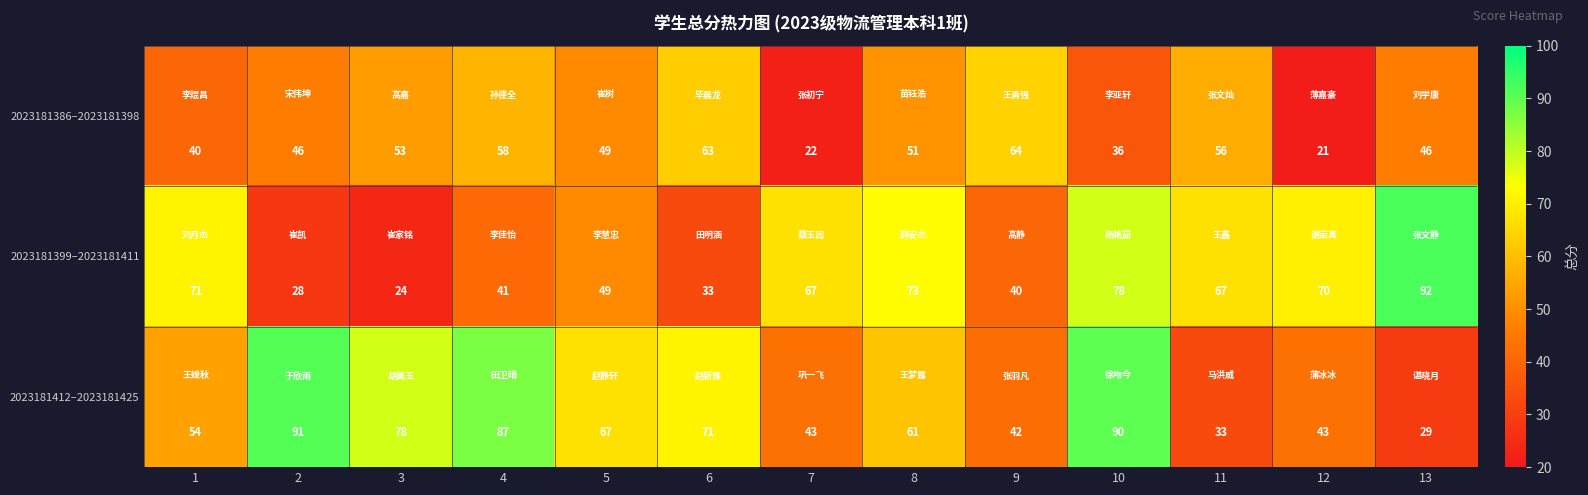

The value of 2023181399–2023181411 at 7 is 88. True or false?

False